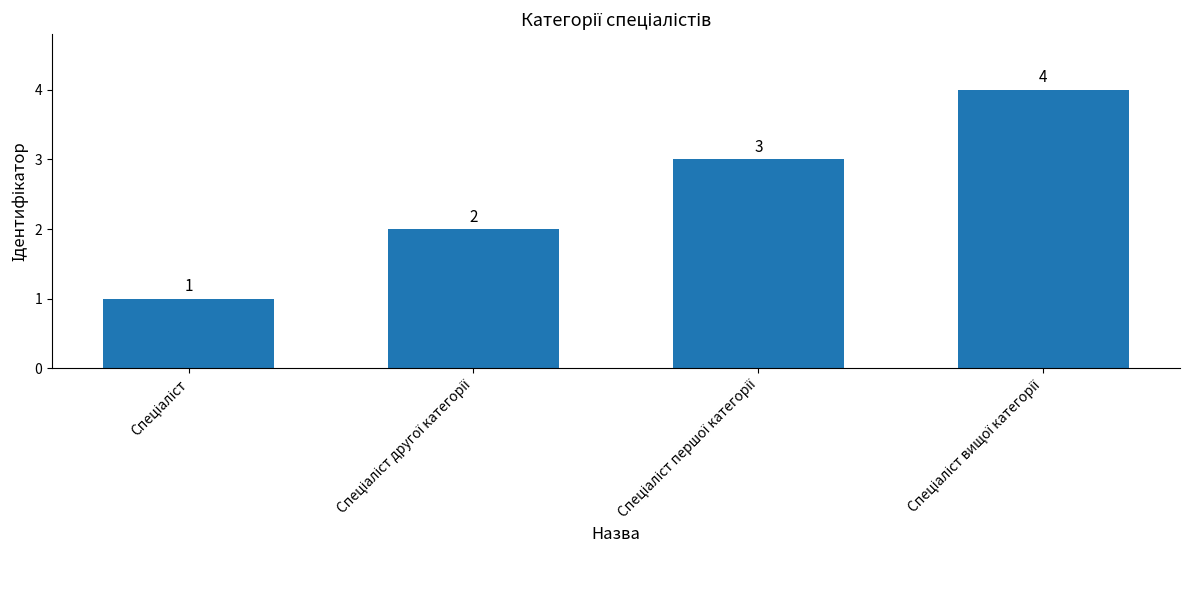

Count the values in the range 2 to 4.

3